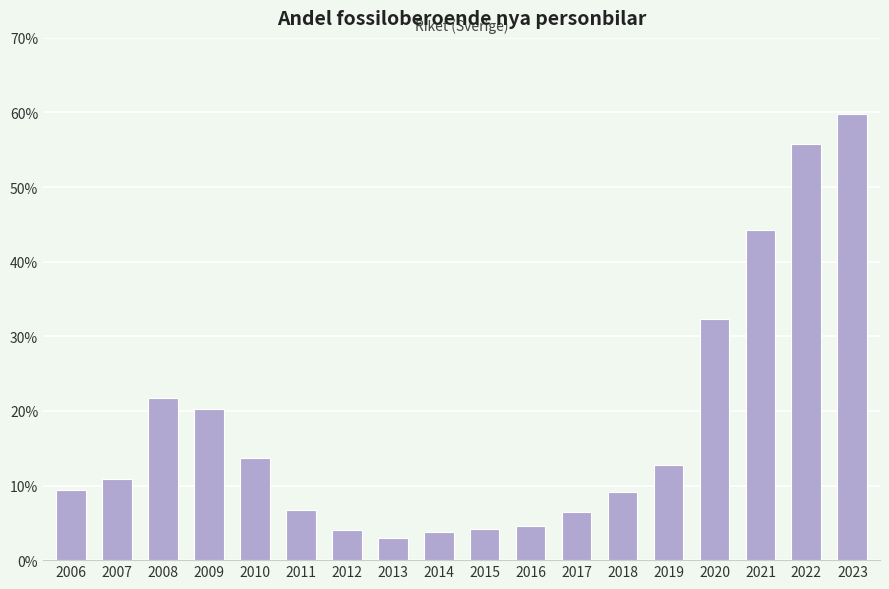

At which label does the data first exceed 10?

2007